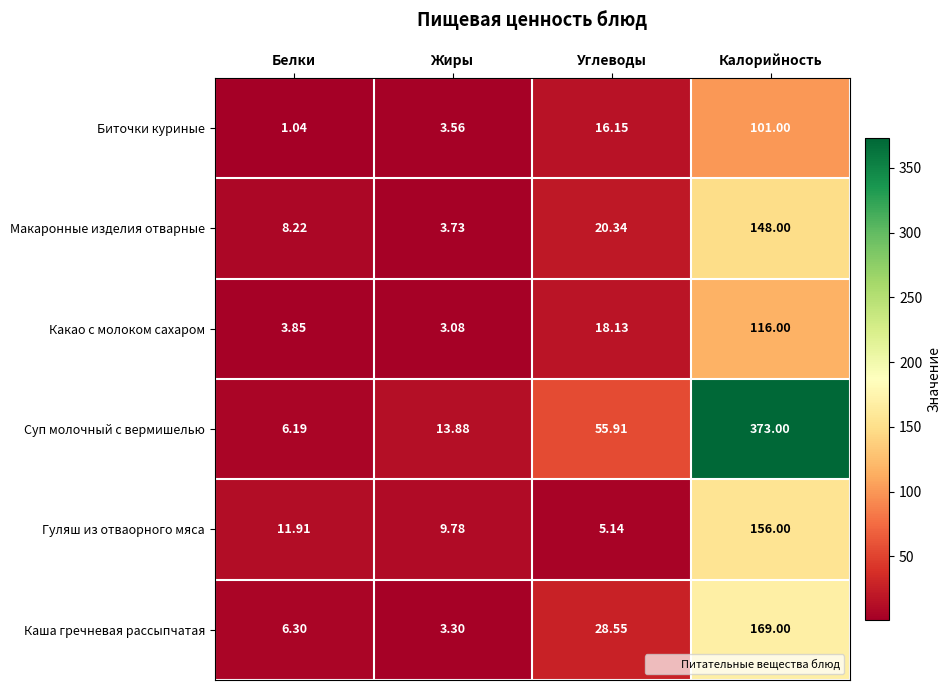

Rank the series by their maximum value, from highest to lowest.

Суп молочный с вермишелью, Каша гречневая рассыпчатая, Гуляш из отваорного мяса, Макаронные изделия отварные, Какао с молоком сахаром, Биточки куриные